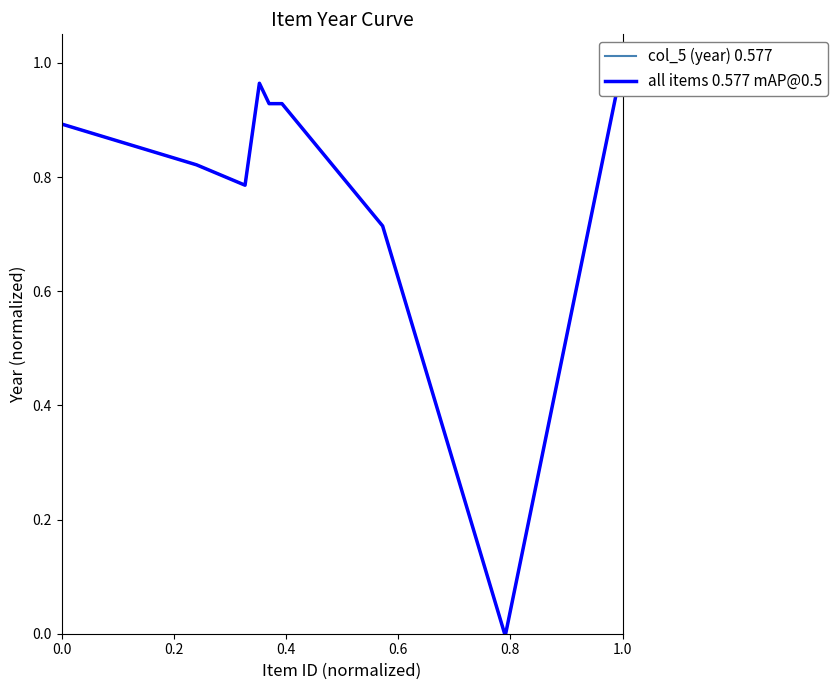

The value of all items 0.577 mAP@0.5 at 0.8 is 1.4. True or false?

False